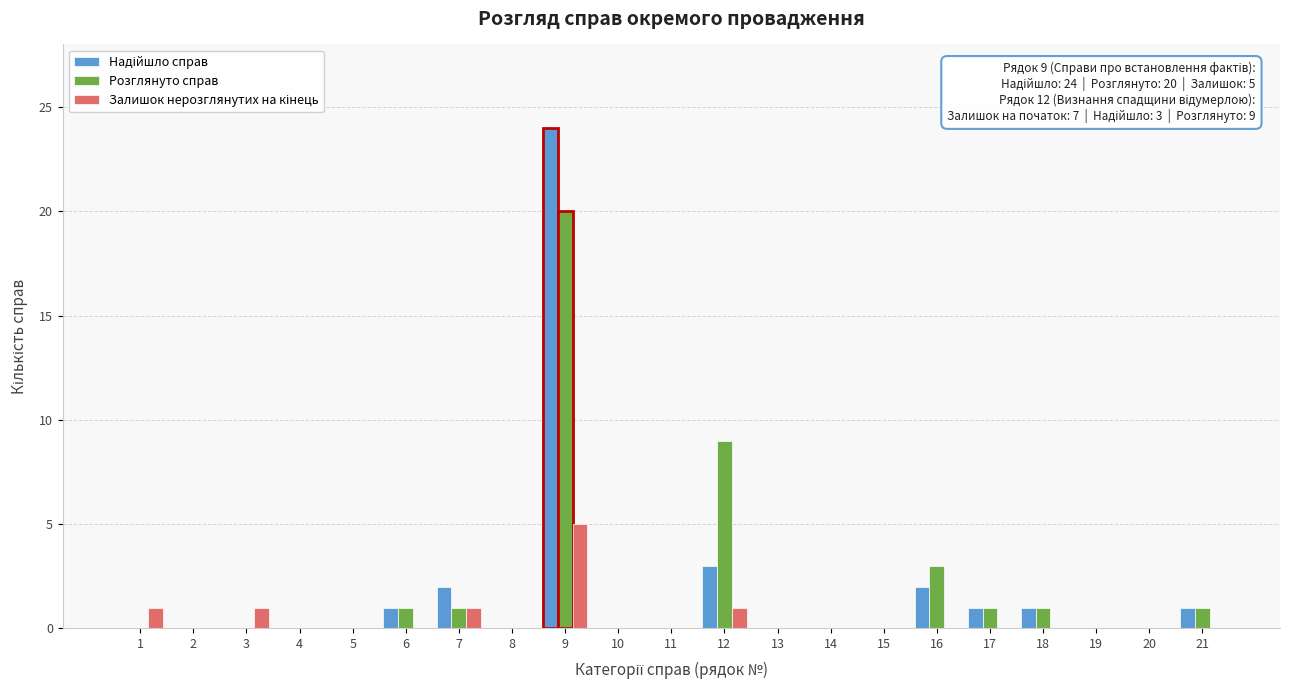

What is the sum of all Розглянуто справ values?

37